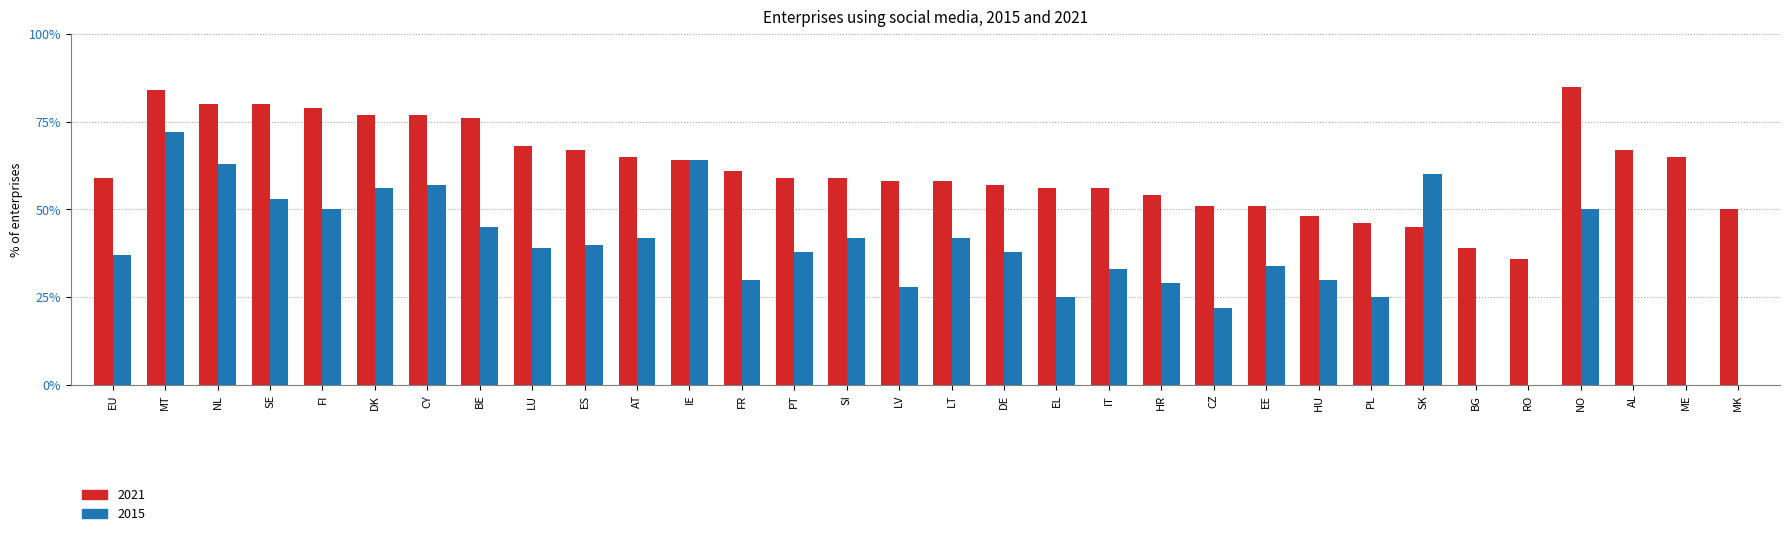

What is the sum of the 2021 values at FR and ES?

128